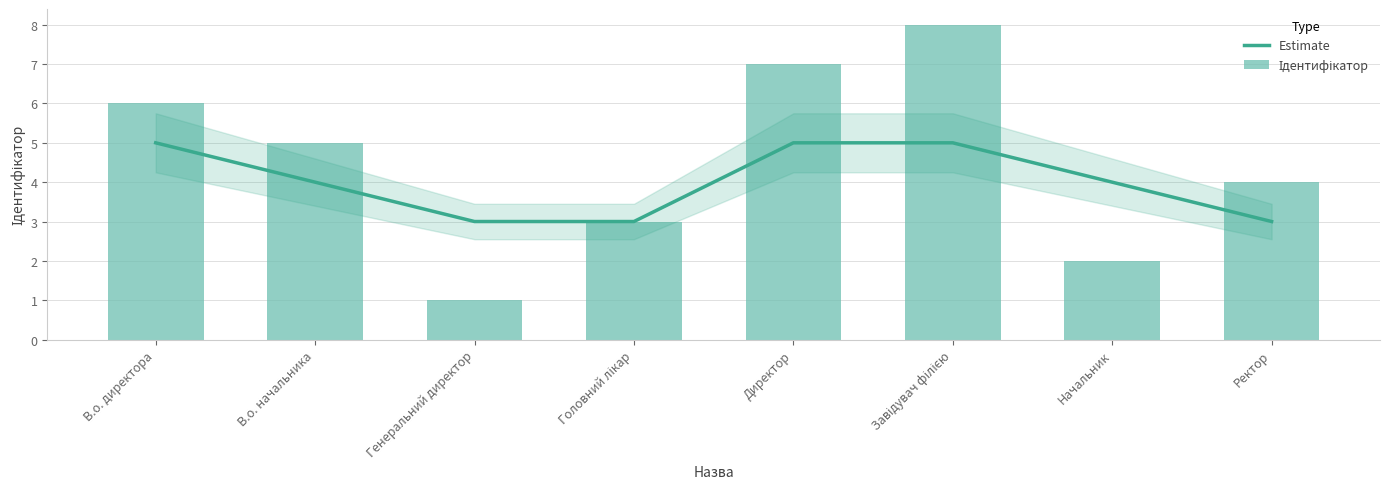

Which series has the largest range (max minus min)?

Ідентифікатор